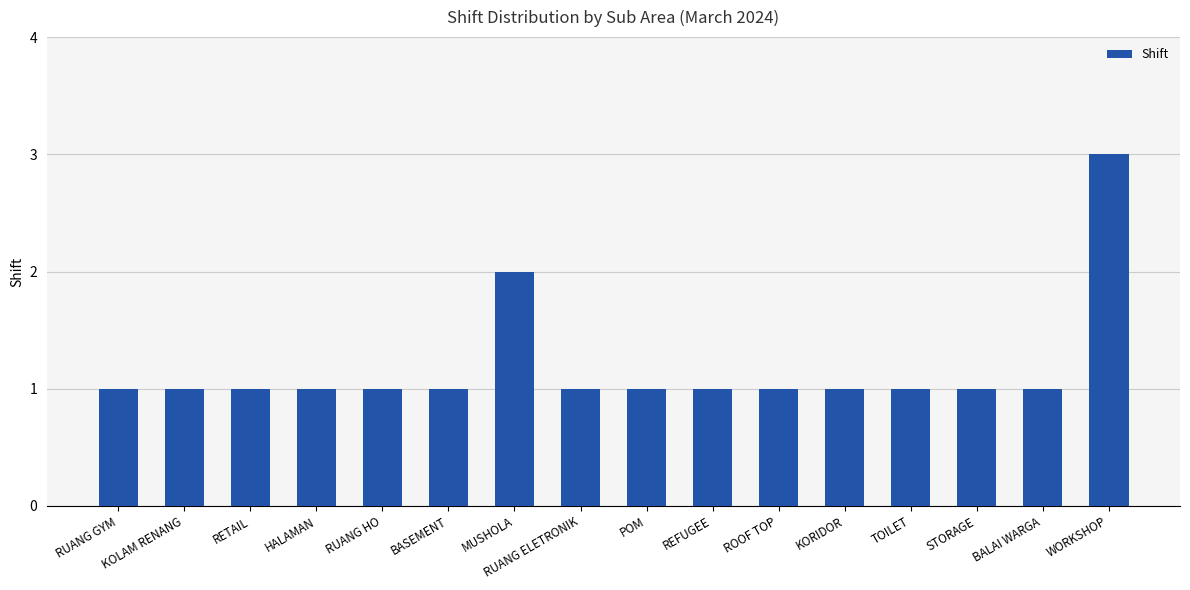

What is the sum of all values?

19